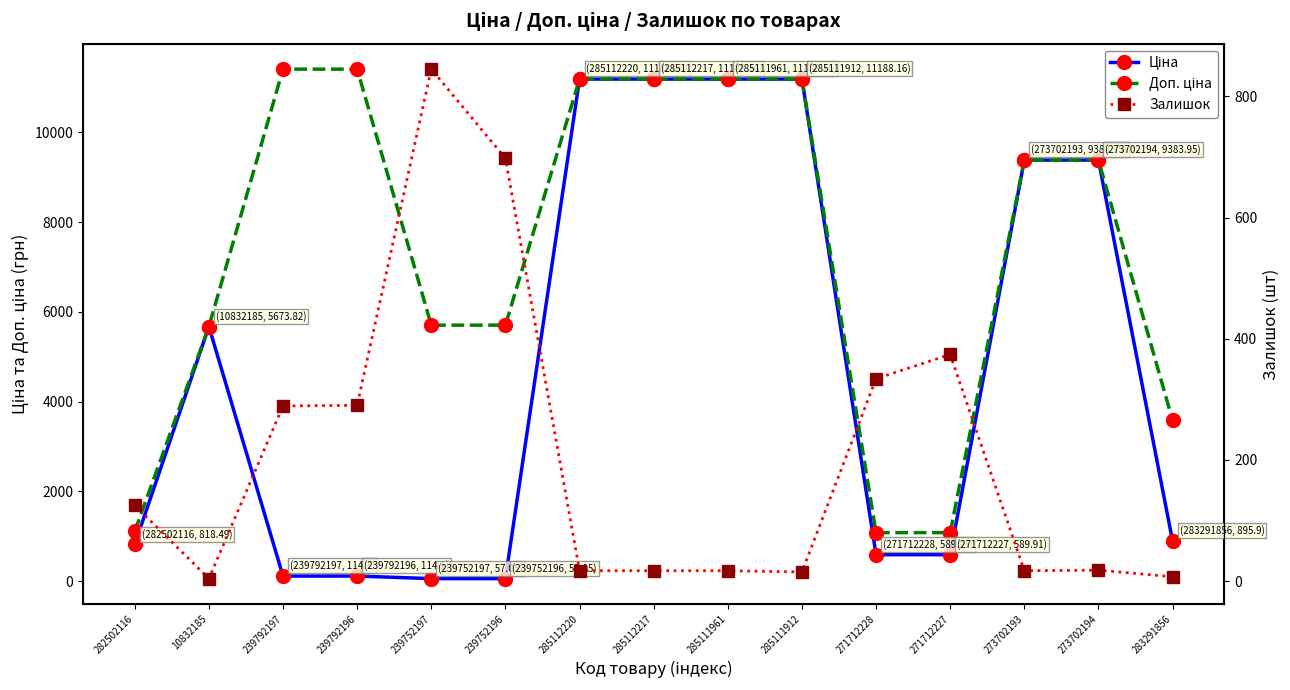

What is the average value of the Залишок series?

204.5